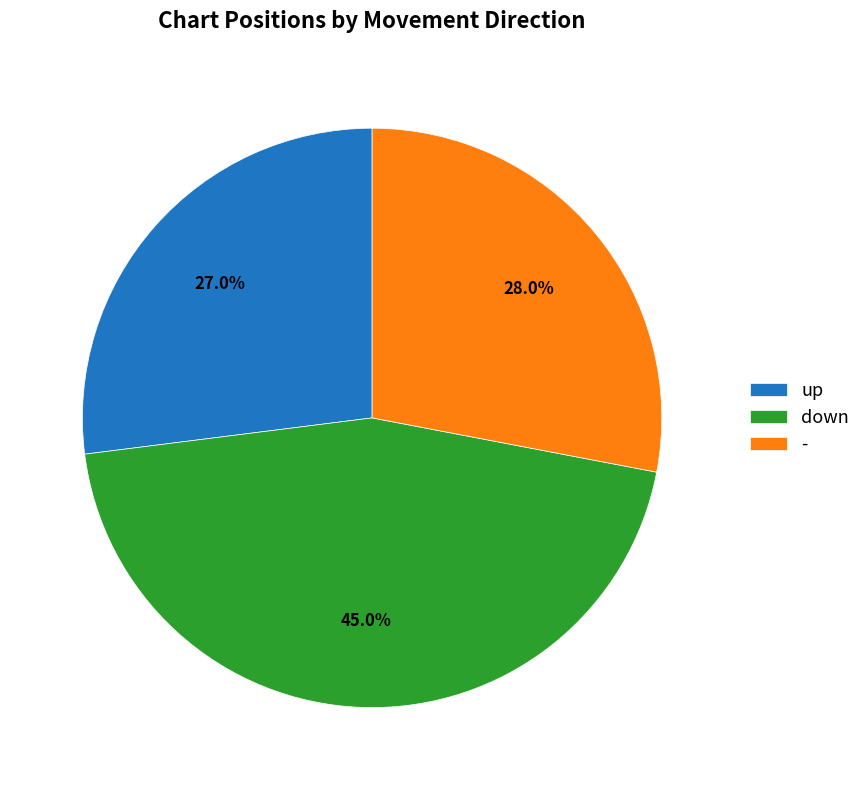

Does - represent more than half of the total?

No